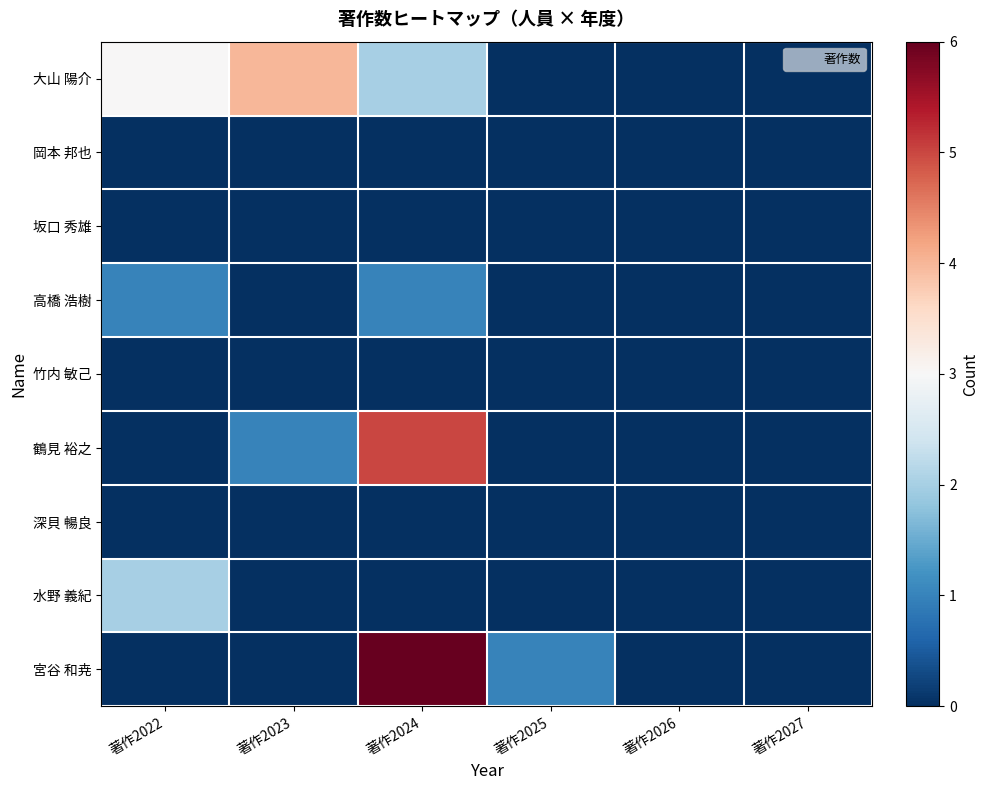

Count the number of data series in this chart.

9